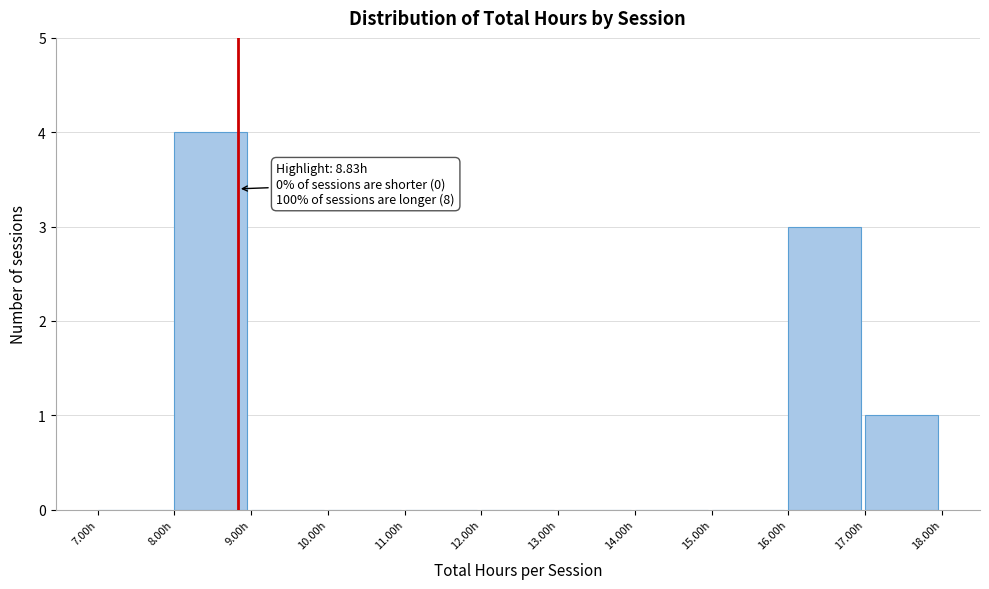

Which range on the x-axis has the tallest bar?

8 to 9